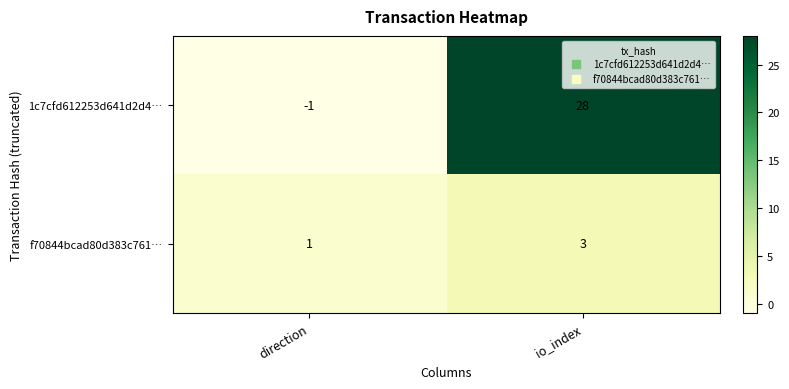

Which series changed the most between direction and io_index?

1c7cfd612253d641d2d4…